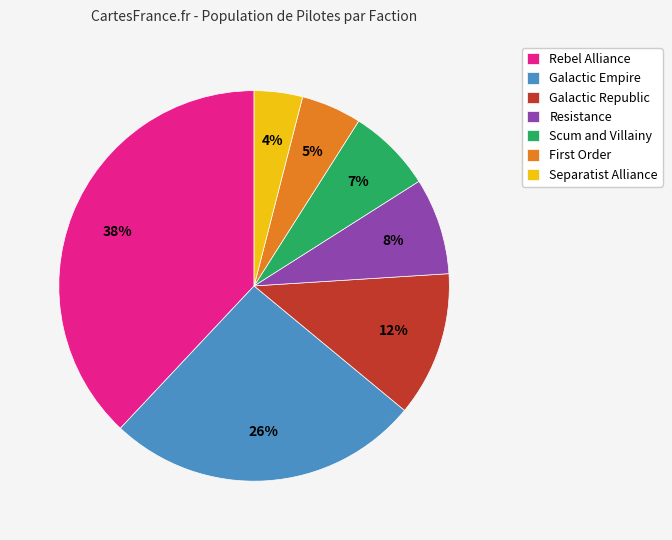

What is the ratio of the value at Separatist Alliance to the value at Galactic Empire?

0.2